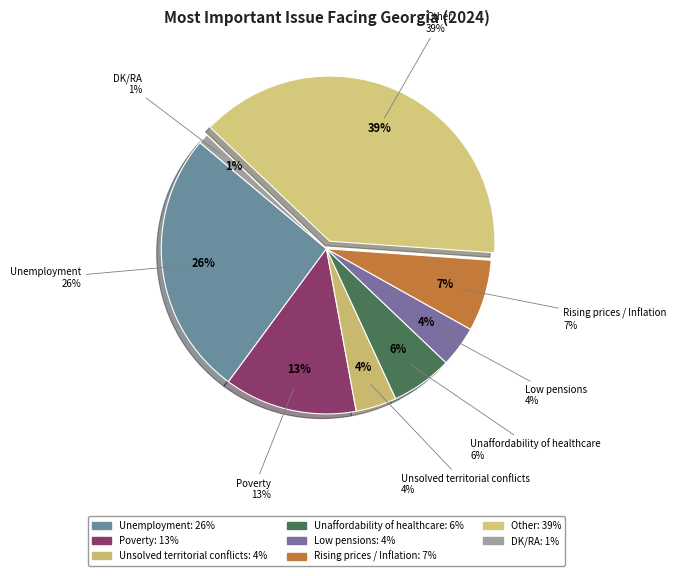

Does Unaffordability of healthcare represent more than half of the total?

No